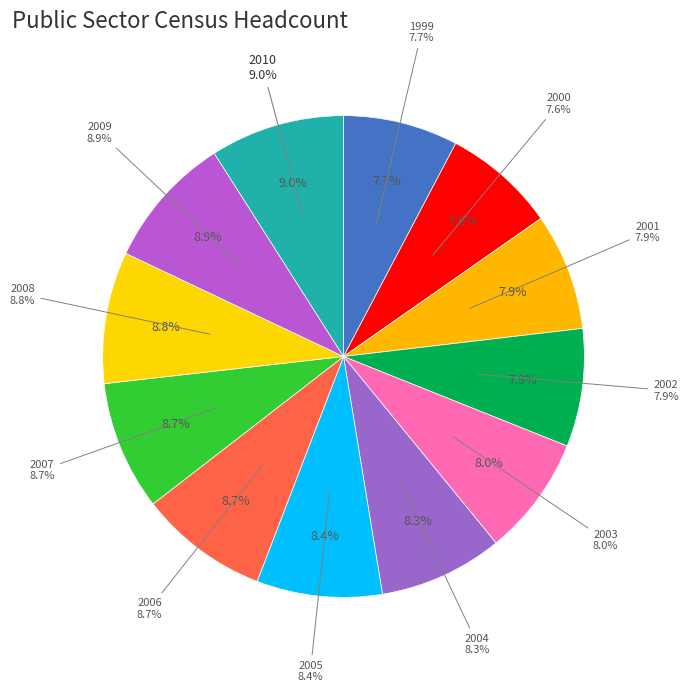

What percentage do 2010 and 2001 together represent?

16.9%